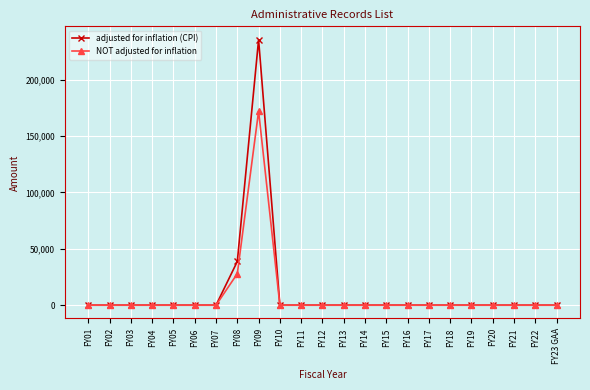

Reading right to left, extract all data points from this chart.

adjusted for inflation (CPI): FY23 GAA=0	FY22=0	FY21=0	FY20=0	FY19=0	FY18=0	FY17=0	FY16=0	FY15=0	FY14=0	FY13=0	FY12=0	FY11=0	FY10=0	FY09=235476	FY08=38786	FY07=0	FY06=0	FY05=0	FY04=0	FY03=0	FY02=0	FY01=0
NOT adjusted for inflation: FY23 GAA=0	FY22=0	FY21=0	FY20=0	FY19=0	FY18=0	FY17=0	FY16=0	FY15=0	FY14=0	FY13=0	FY12=0	FY11=0	FY10=0	FY09=172052	FY08=27948	FY07=0	FY06=0	FY05=0	FY04=0	FY03=0	FY02=0	FY01=0